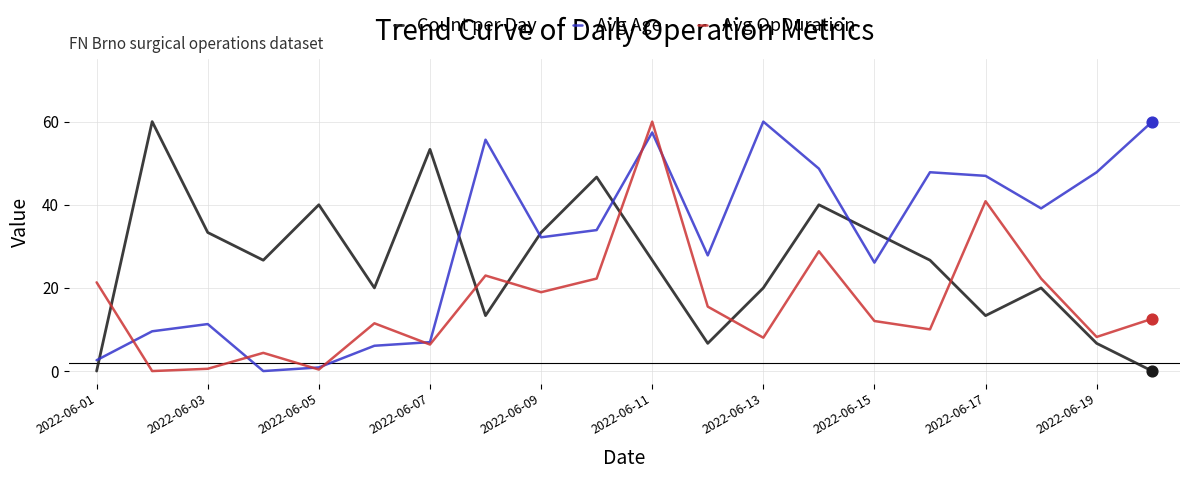

What are all the series names shown in the legend?

Count per Day, Avg Age, Avg OpDuration